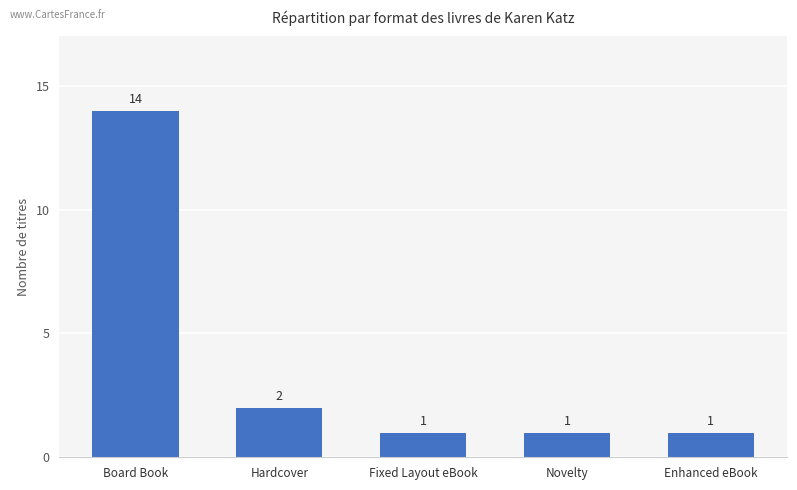

What is the change in value from Hardcover to Novelty?

-1